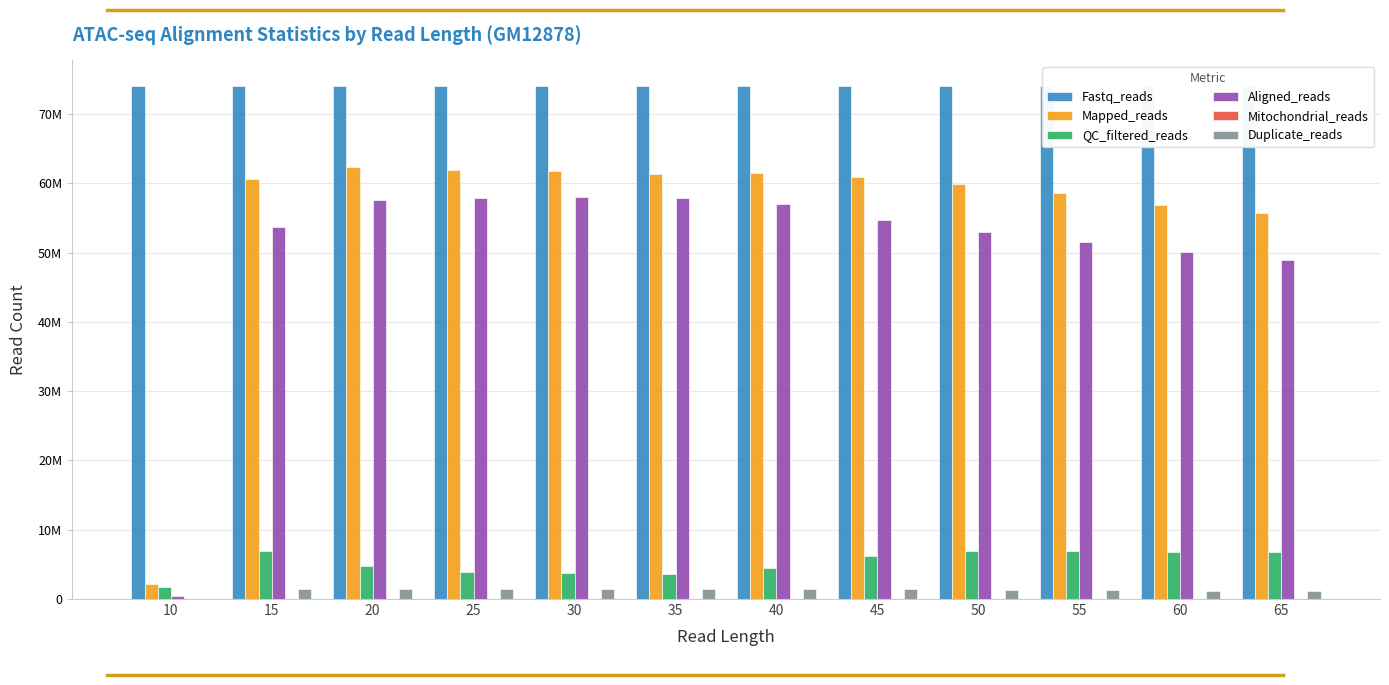

The Mitochondrial_reads series shows 60915 at 50. True or false?

False